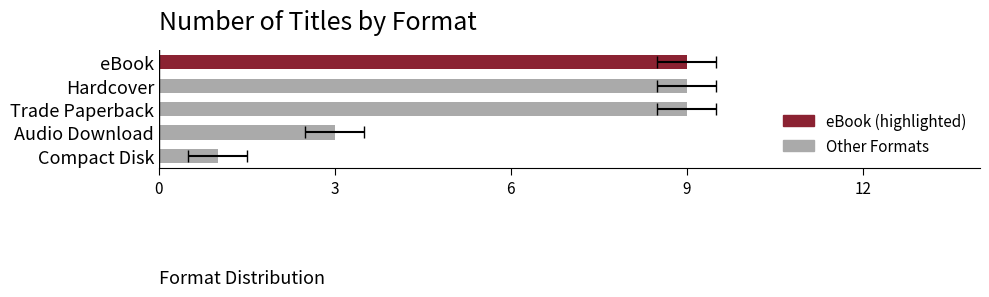

What is the difference between the second highest and minimum values?

8